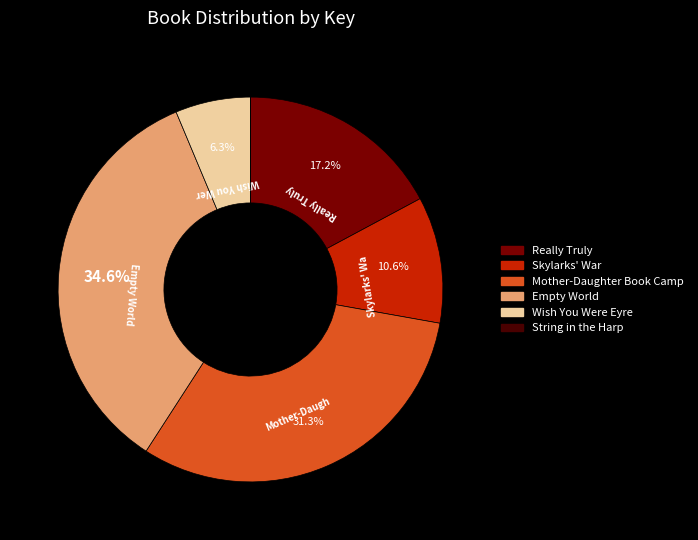

Does any single category account for the majority?

No